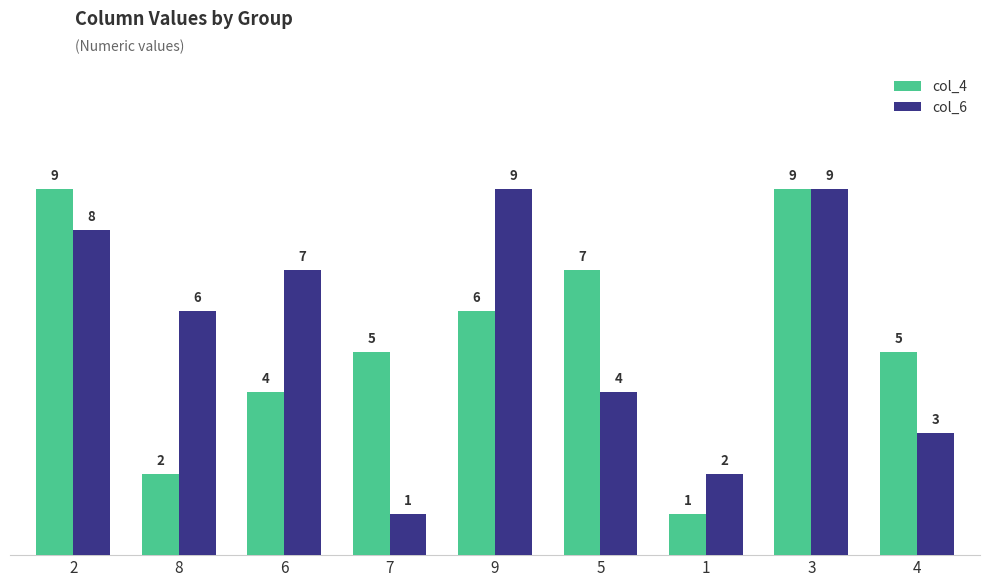

What is the minimum value shown in the chart?

1